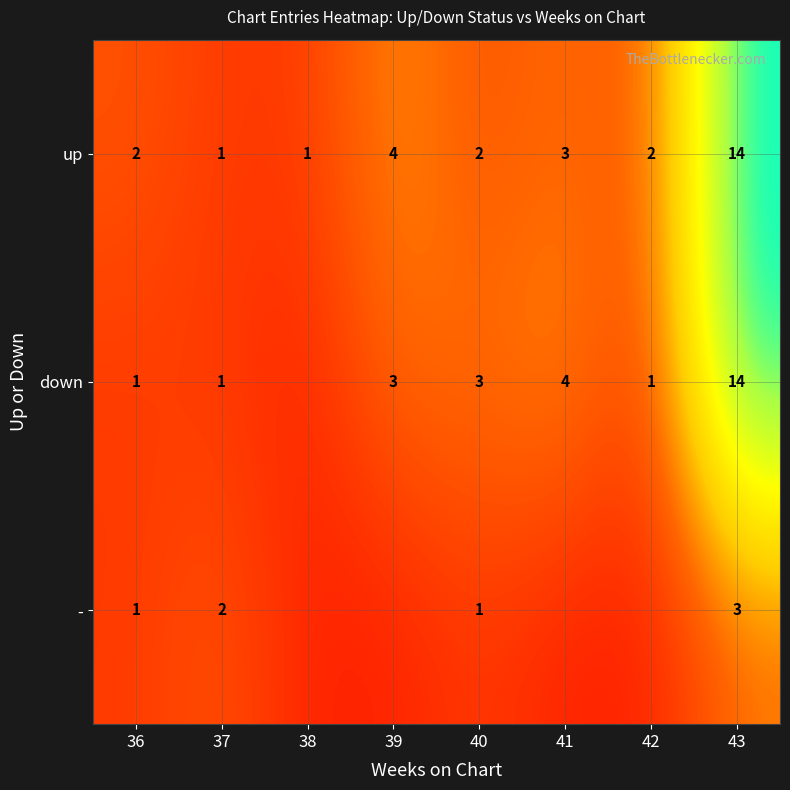

What is the sum of all up values?

29